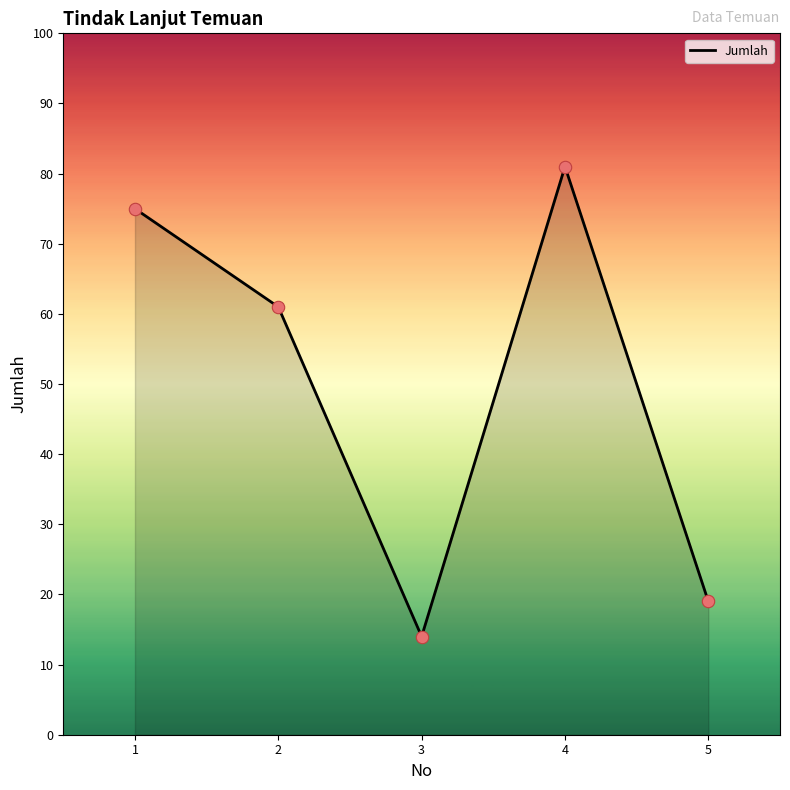

What is the change in value from 2 to 4?

+20